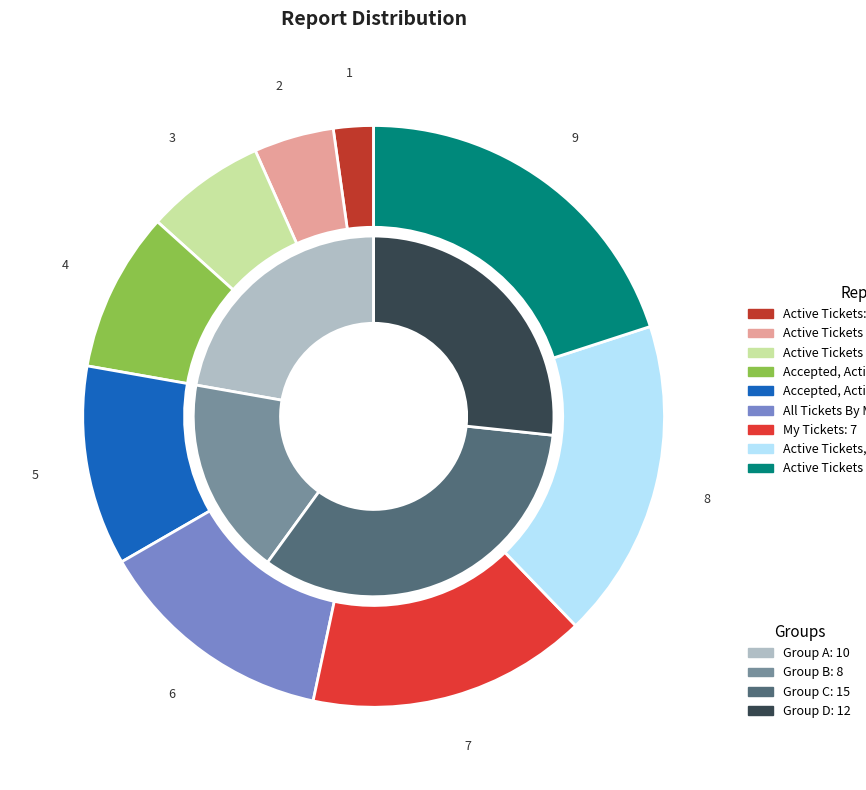

Which slice is the smallest?

Active Tickets